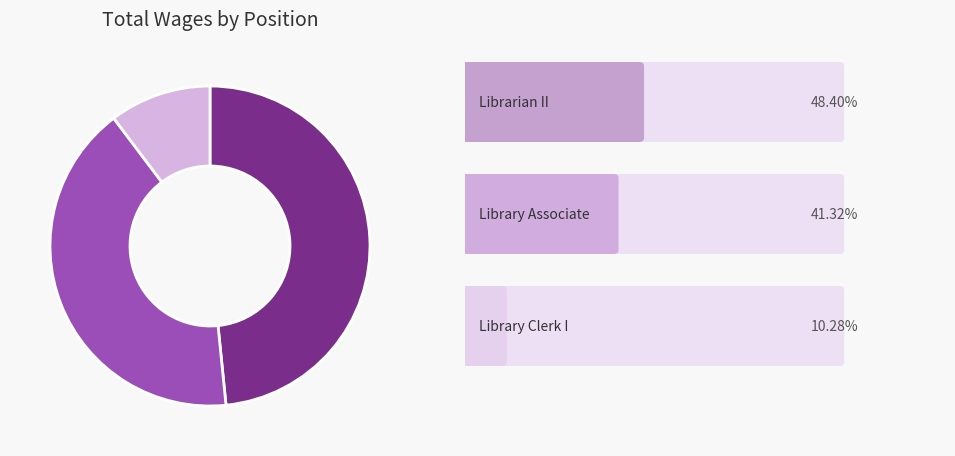

Is there any slice that represents more than half of the pie?

No